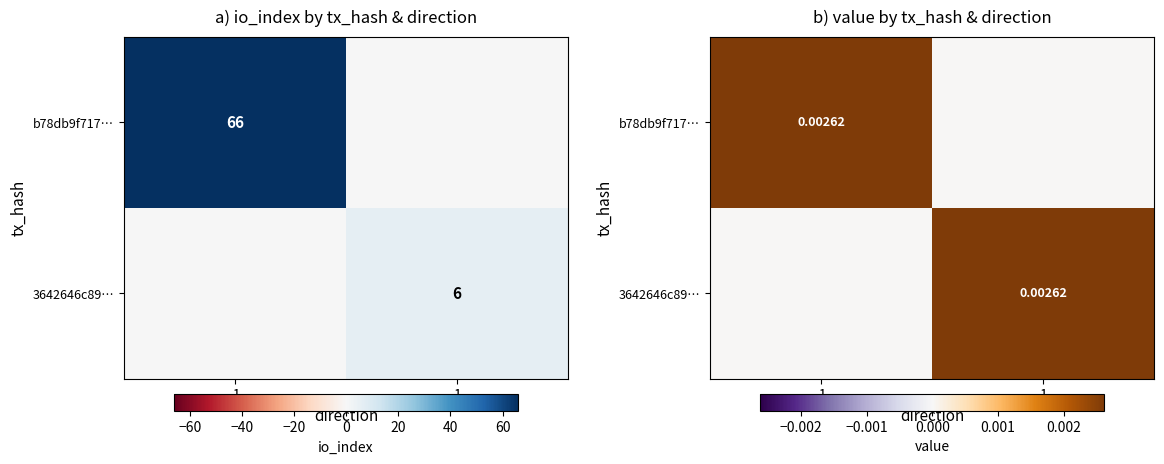

At -1, list the series in order from largest to smallest.

b78db9f717…, 3642646c89…